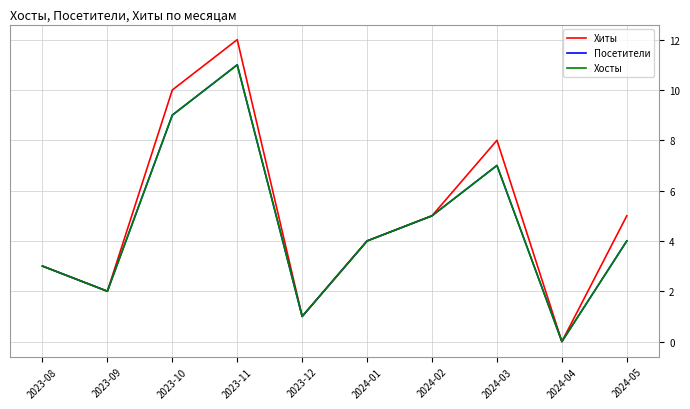

What is the difference between the Посетители values at 2024-01 and 2024-02?

1